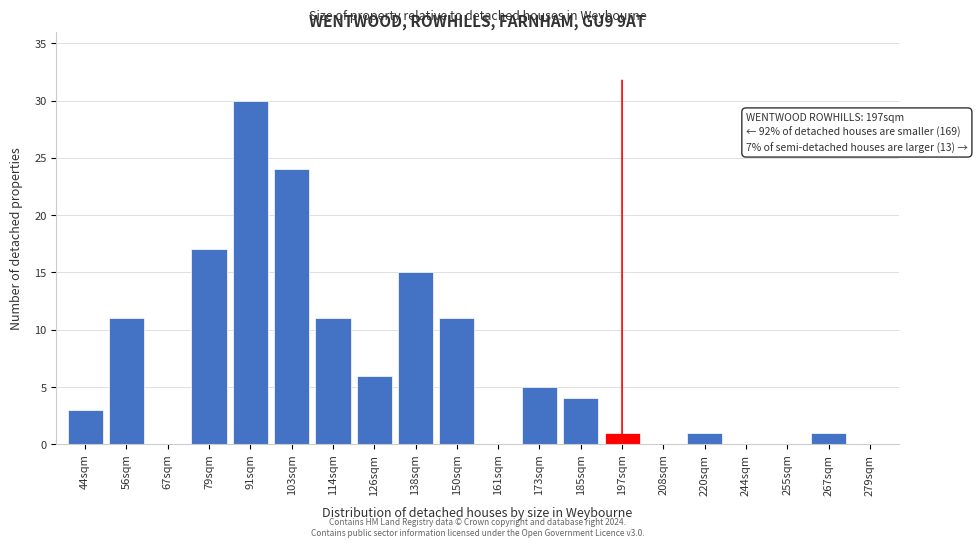

Reading left to right, what are all the values shown in this chart?

44sqm=3	56sqm=11	67sqm=0	79sqm=17	91sqm=30	103sqm=24	114sqm=11	126sqm=6	138sqm=15	150sqm=11	161sqm=0	173sqm=5	185sqm=4	197sqm=1	208sqm=0	220sqm=1	244sqm=0	255sqm=0	267sqm=1	279sqm=0